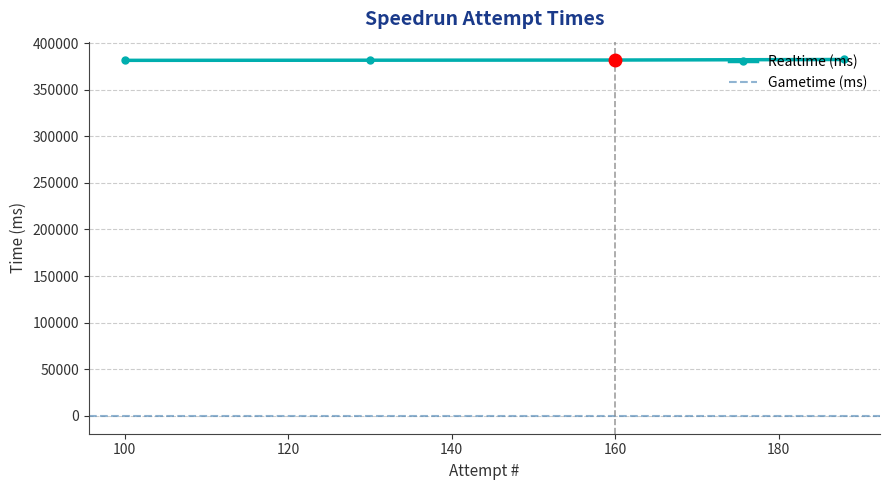

The value of Realtime (ms) at 100 is 381423. True or false?

True